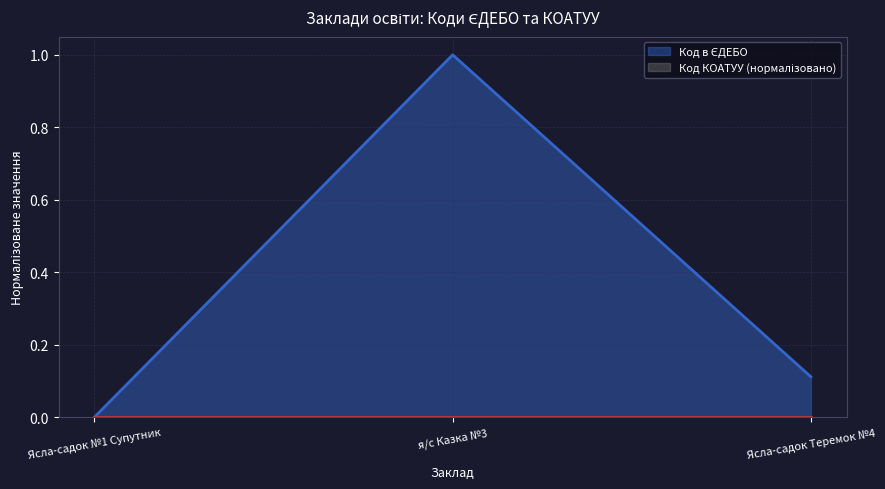

How many lines are shown in the chart?

2